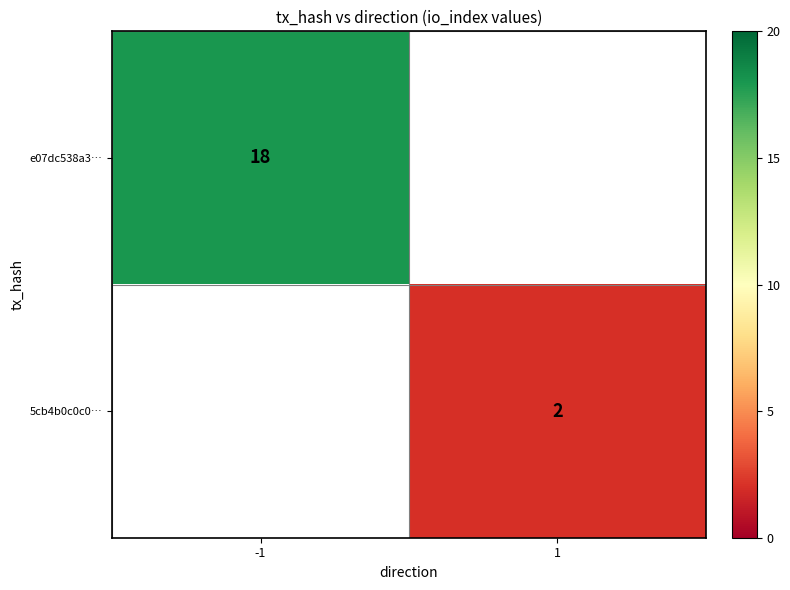

How many distinct data groups are displayed?

2